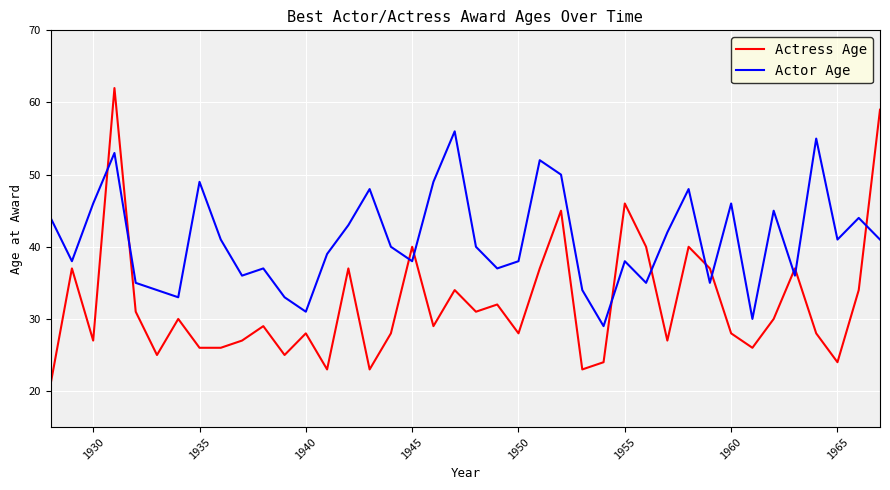

Rank the series by their maximum value, from highest to lowest.

Actress Age, Actor Age